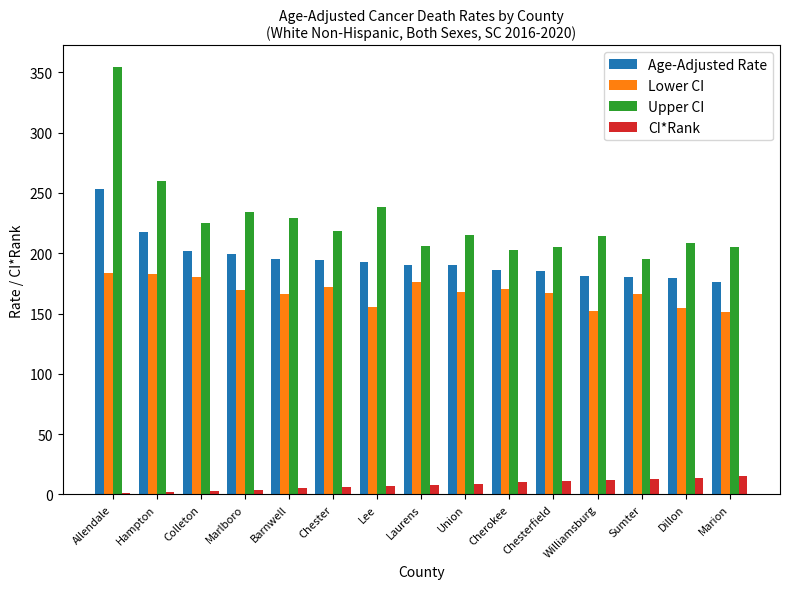

The Upper CI series shows 324.3 at Lee. True or false?

False